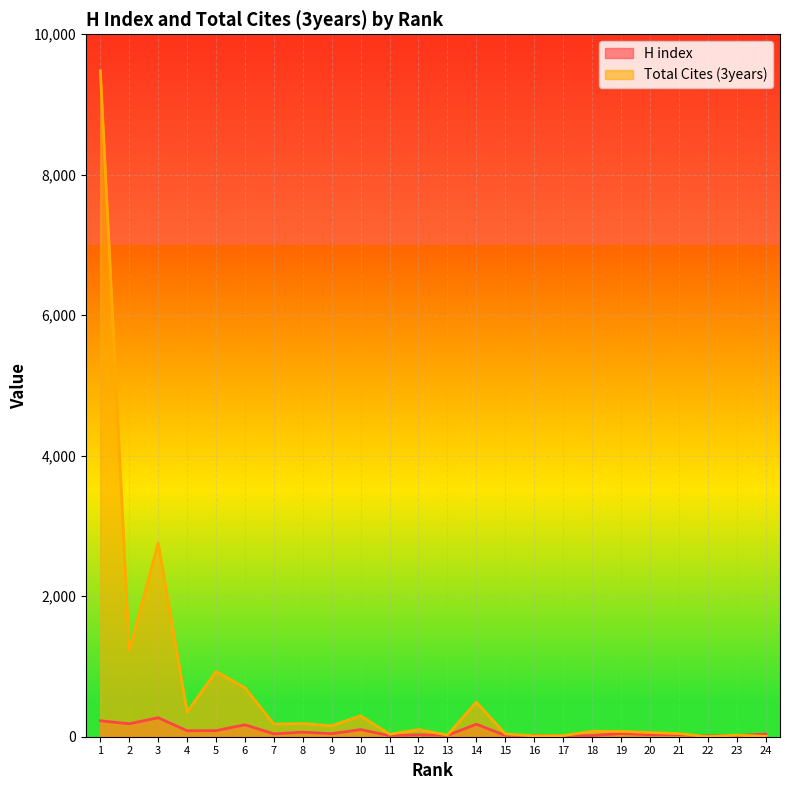

List the series in order of their peak value, highest first.

Total Cites (3years), H index